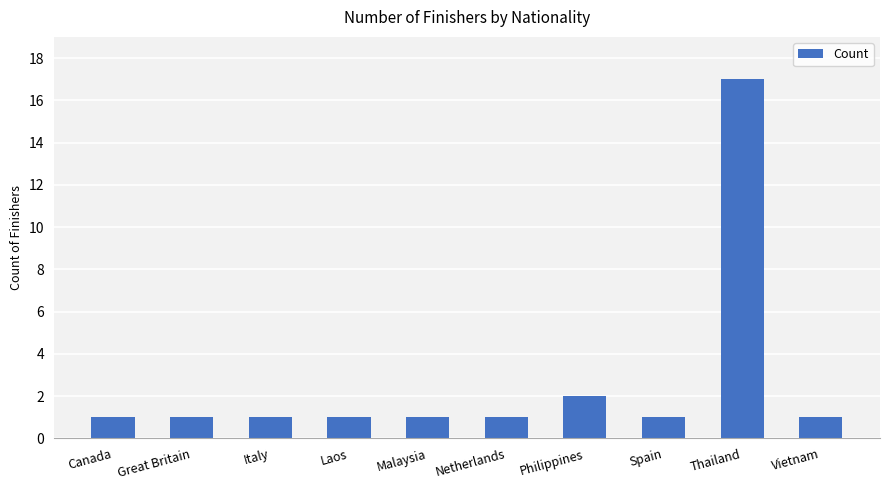

True or false: the data shows 2 at Philippines.

True